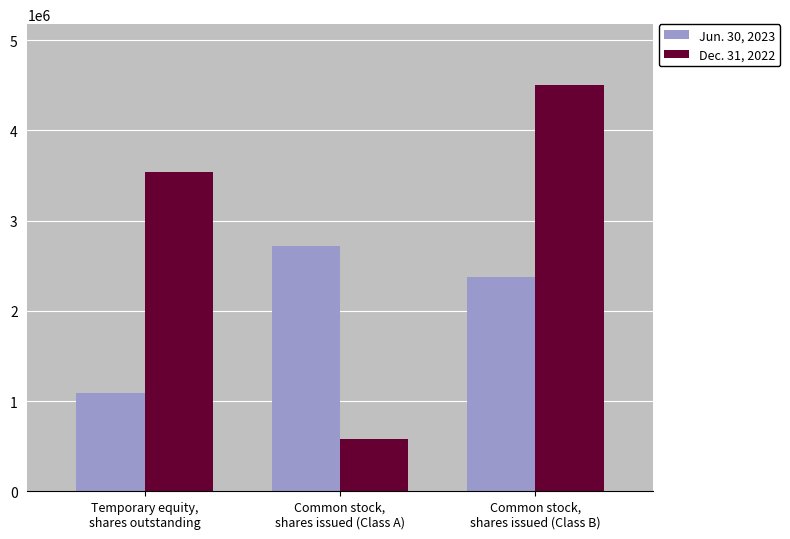

Where is Jun. 30, 2023 nearest to the value 1901578?

Common stock,
shares issued (Class B)